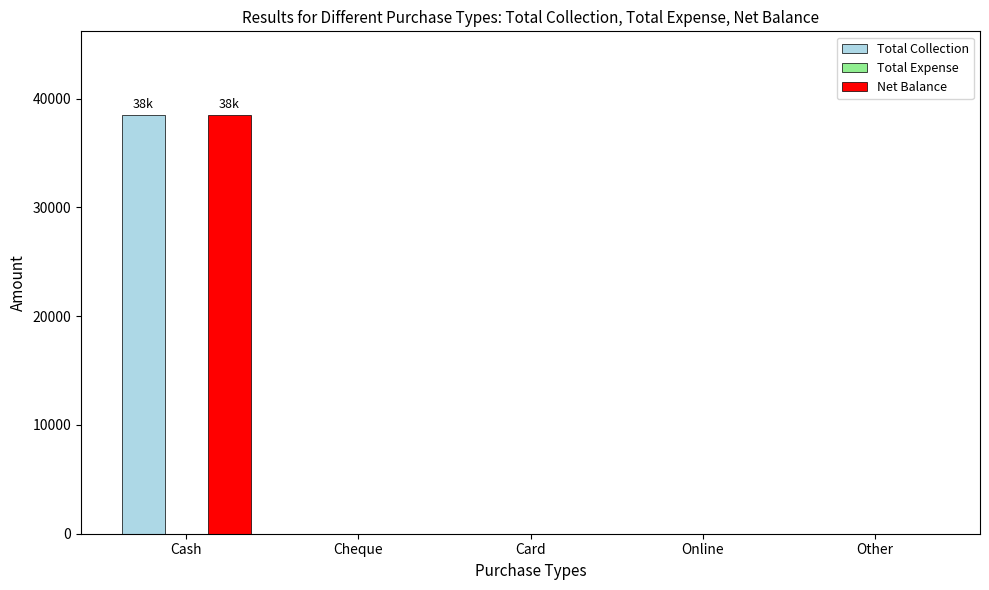

True or false: Total Collection has a value of 38499 at Cash.

True